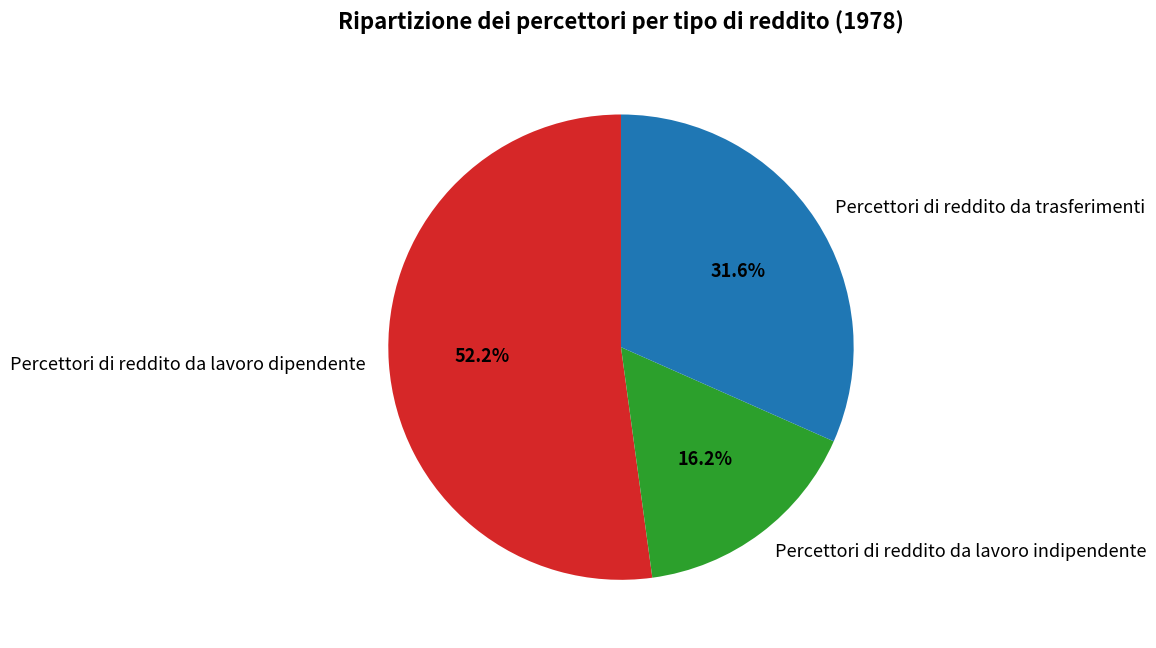

Rank the categories by value from highest to lowest.

Percettori di reddito da lavoro dipendente, Percettori di reddito da trasferimenti, Percettori di reddito da lavoro indipendente